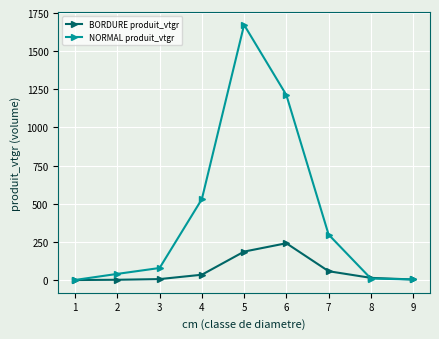

How many intersections are there between BORDURE produit_vtgr and NORMAL produit_vtgr?

2